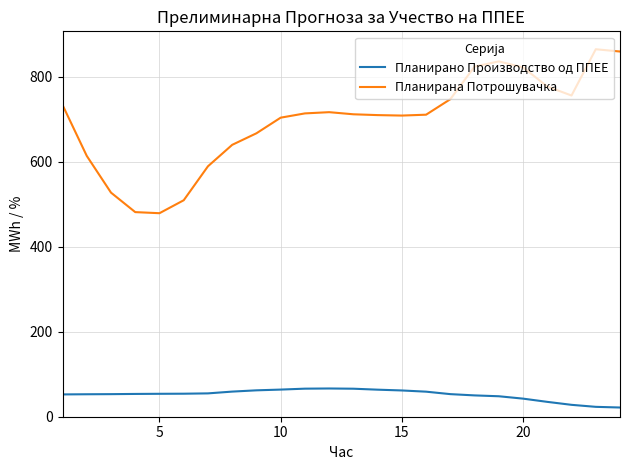

What is the difference between the maximum and minimum values in the Планирано Производство од ППЕЕ series?

44.8